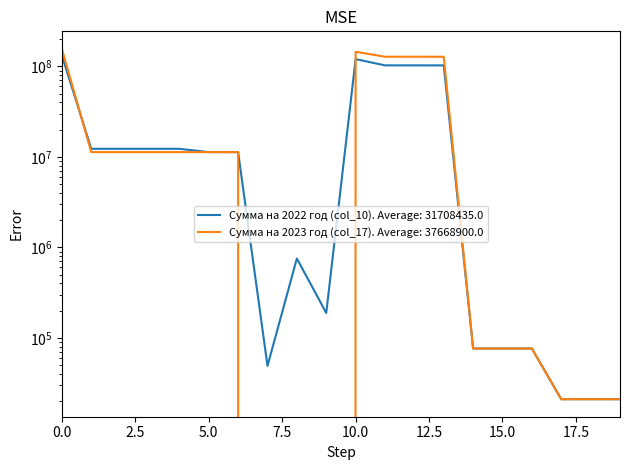

Read the Сумма на 2022 год (col_10) value at 19, to the nearest 10.

21000